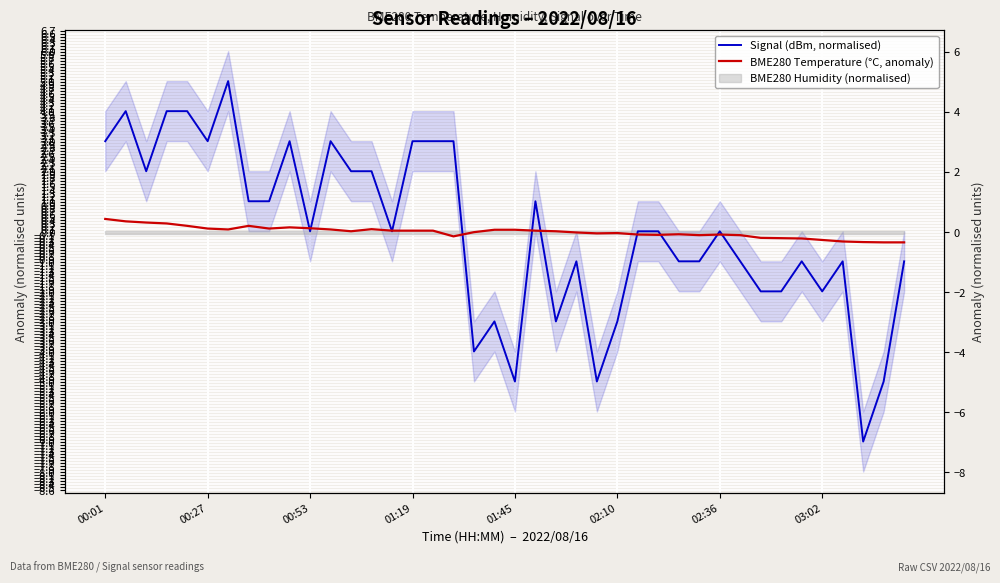

What is the minimum value for BME280 Temperature (°C, anomaly)?

-0.3